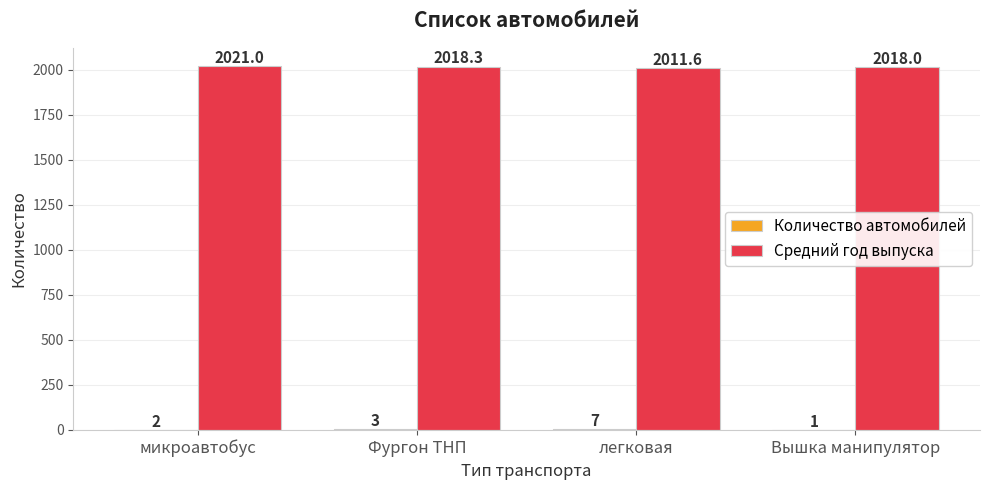

At which category is the sum across all series the highest?

микроавтобус